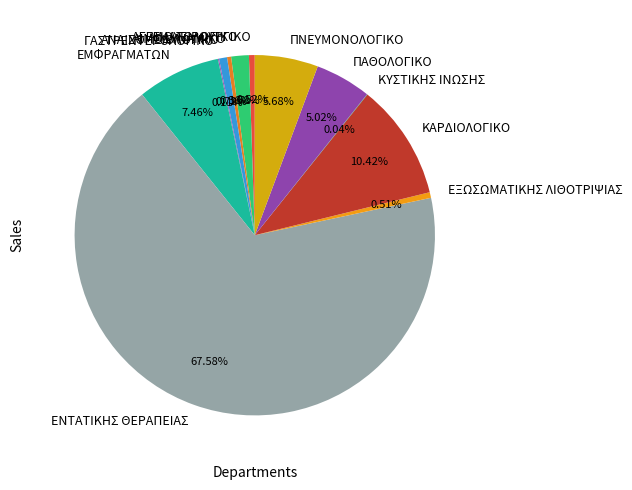

Which category has the biggest portion of the pie?

ΕΝΤΑΤΙΚΗΣ ΘΕΡΑΠΕΙΑΣ